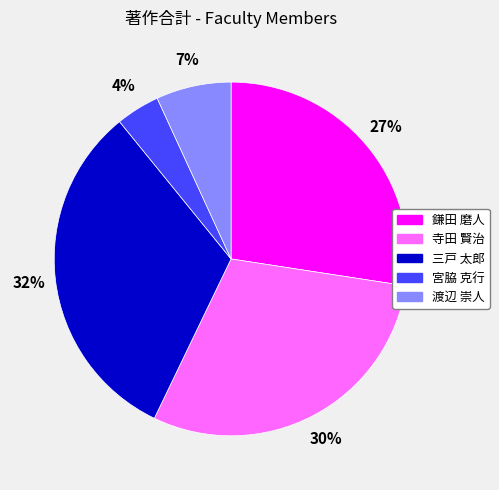

How many segments does this pie chart have?

5